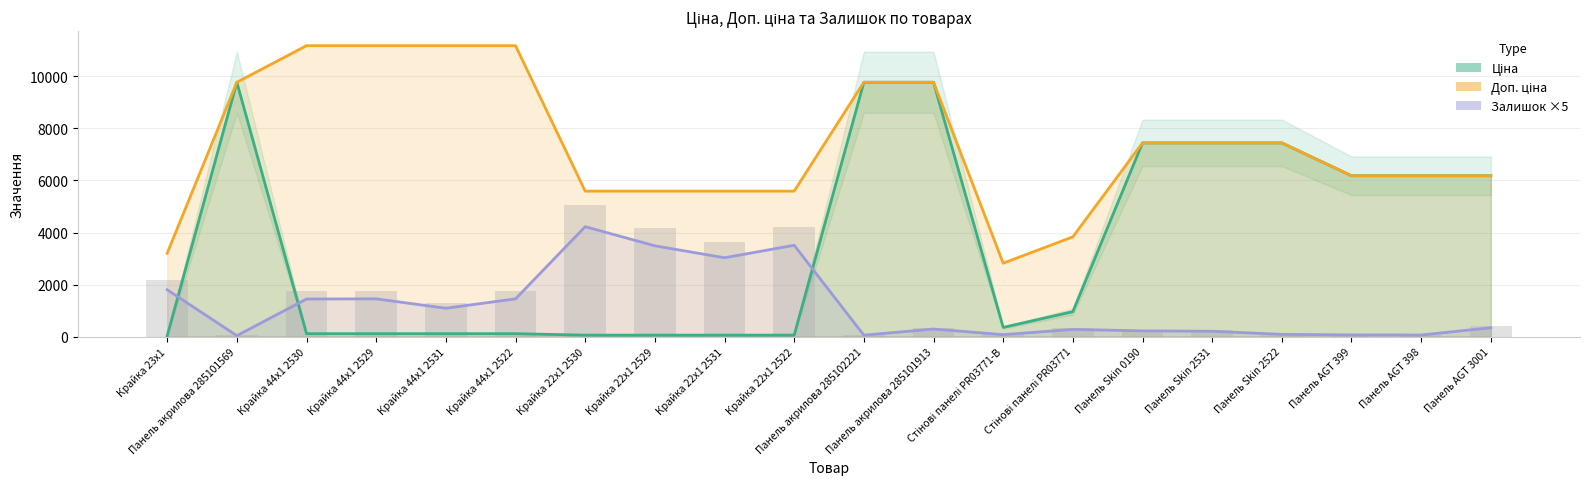

Which series has the largest range (max minus min)?

Ціна